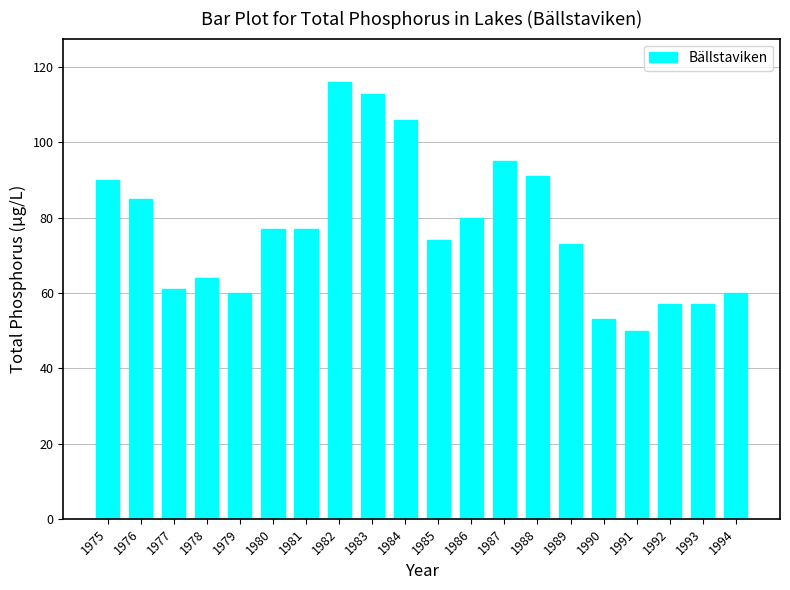

Where does the data first go above 77?

1975